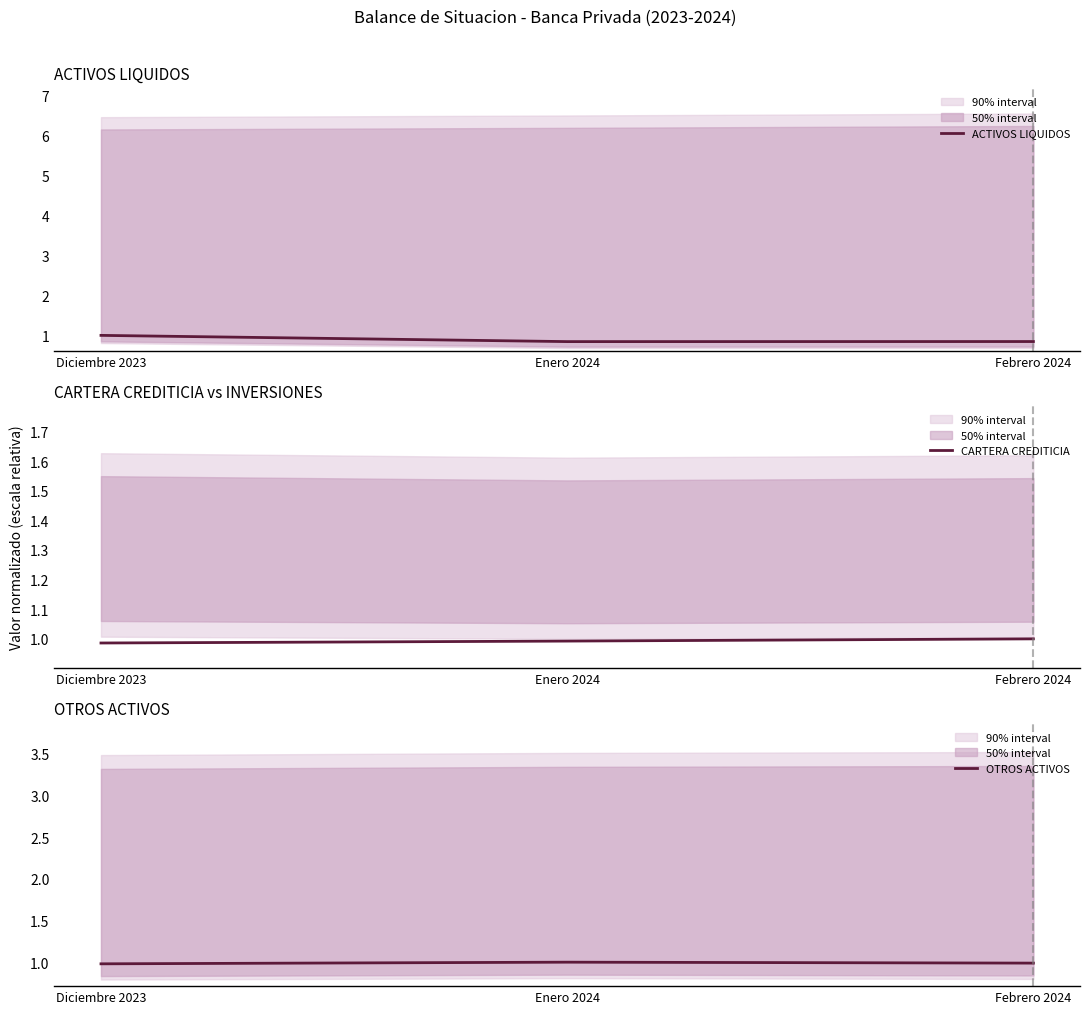

Reading left to right, what are all the values shown in this chart?

ACTIVOS LIQUIDOS: Diciembre 2023=1.0	Enero 2024=0.8	Febrero 2024=0.8
CARTERA CREDITICIA: Diciembre 2023=1.0	Enero 2024=1.0	Febrero 2024=1.0
OTROS ACTIVOS: Diciembre 2023=1.0	Enero 2024=1.0	Febrero 2024=1.0